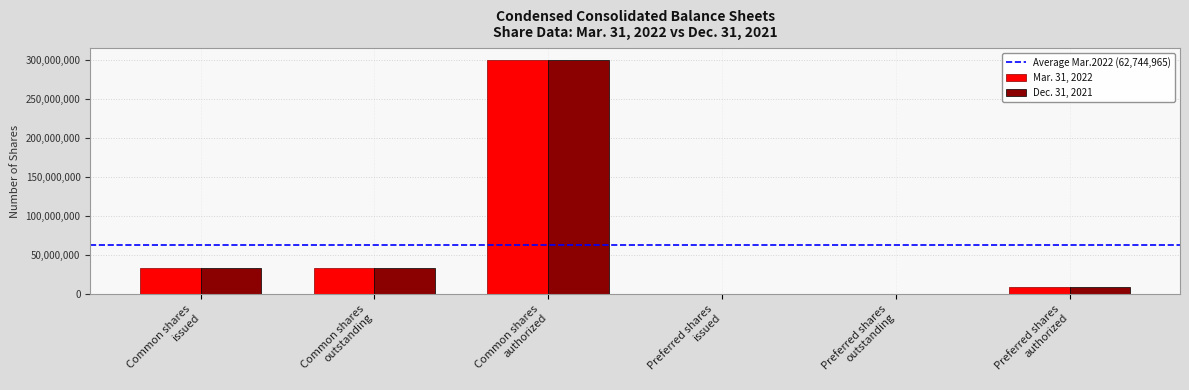

What is the maximum value shown in the chart?

300000000